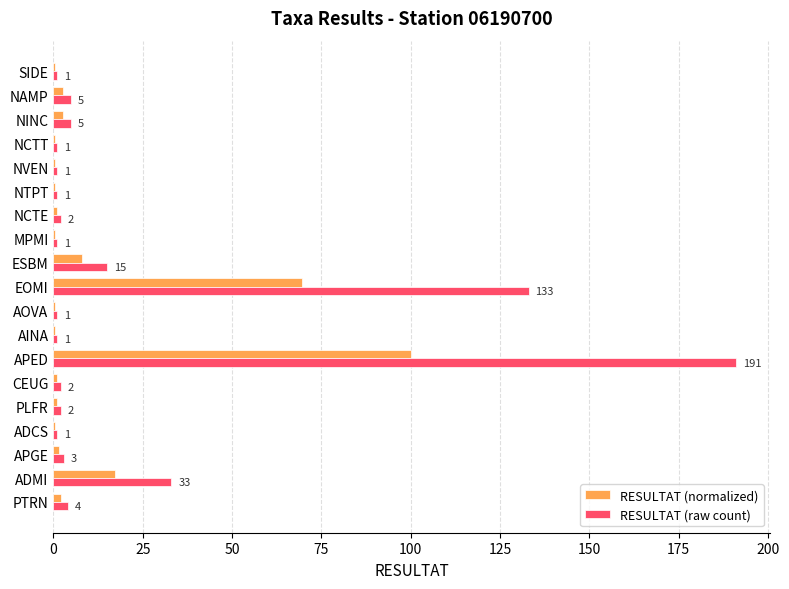

Where is RESULTAT (raw count) nearest to the value 96?

EOMI